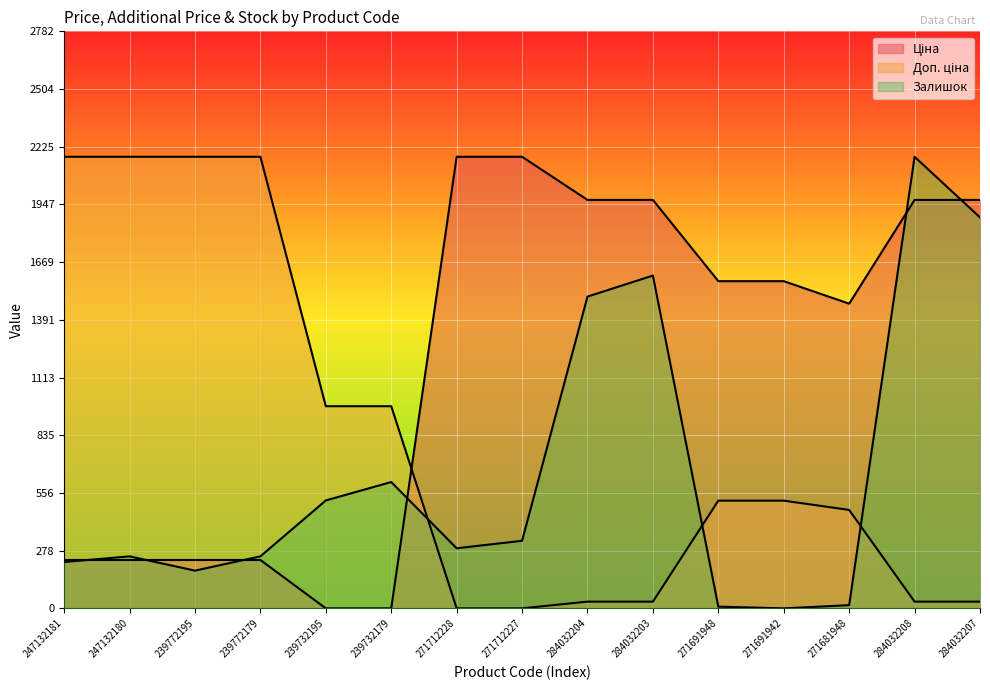

What is the average value of the Залишок series?

656.3